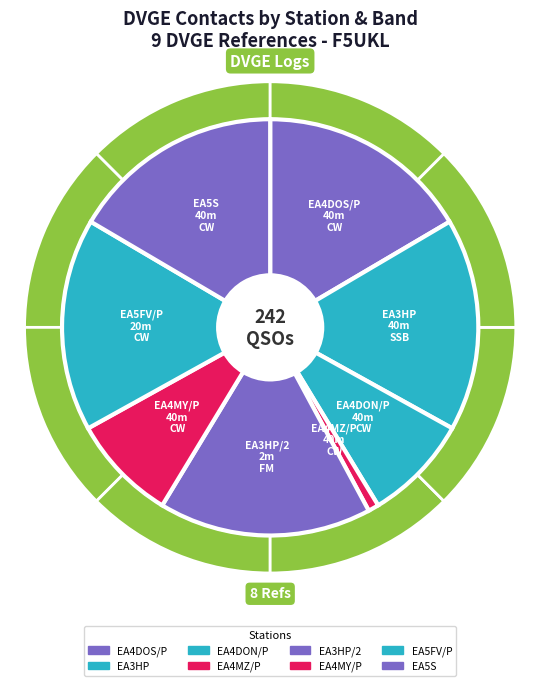

What is the ratio of the value at EA3HP/2
VGHU-070
FM to the value at EA4DON/P
VGGR-264
CW?

2.0